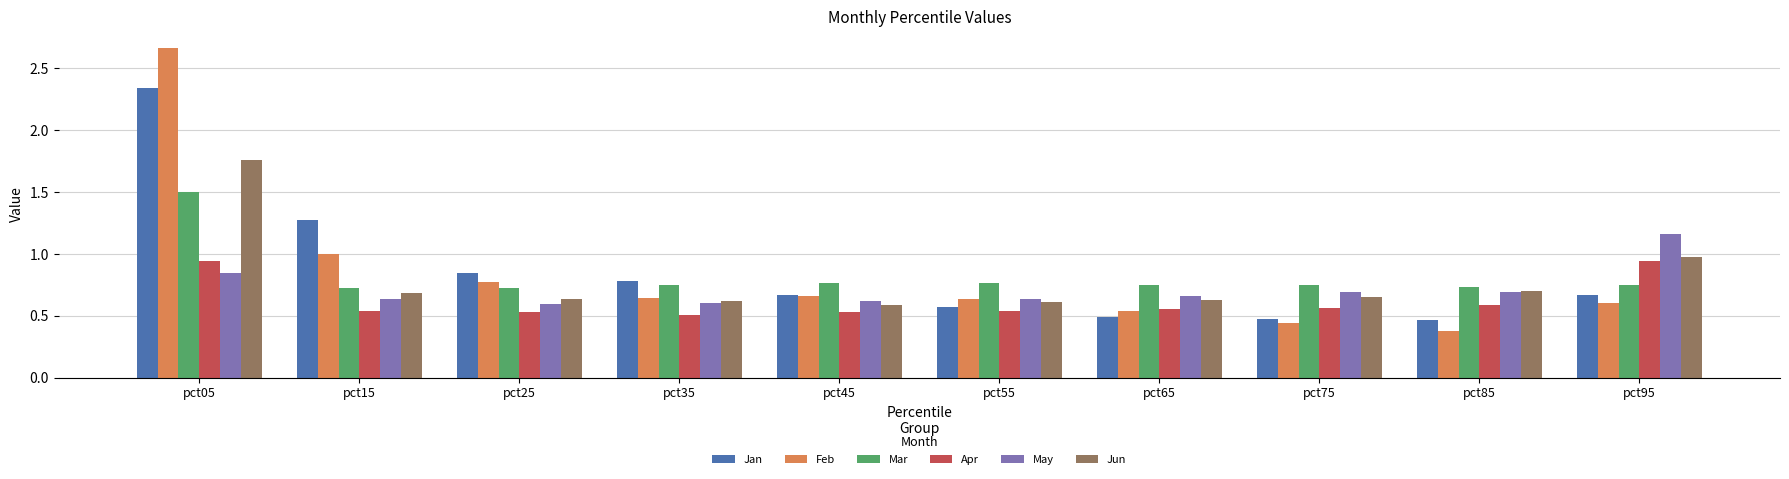

What is the sum of the Jan values at pct25 and pct55?

1.4